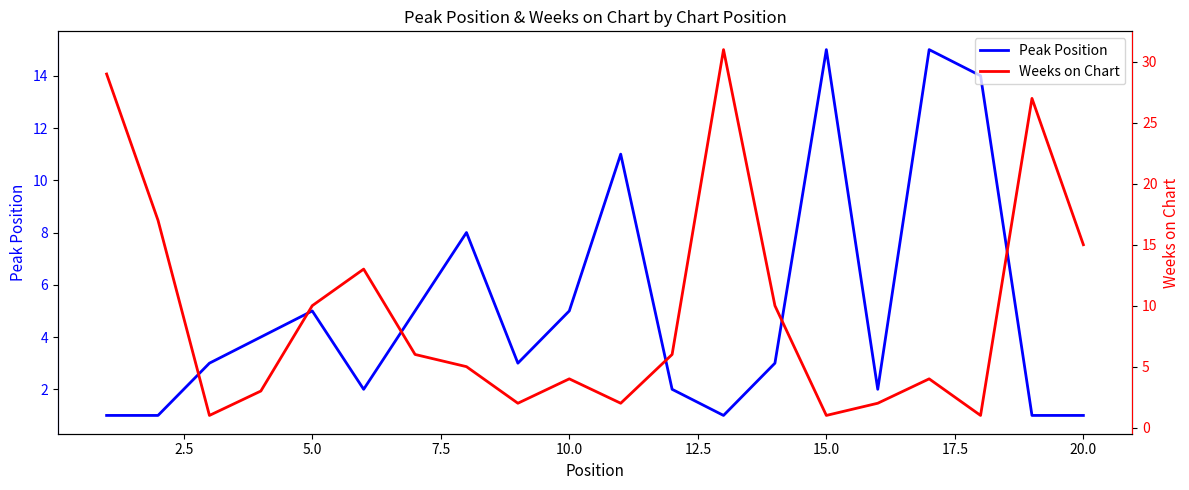

The value of Peak Position at 5.0 is 8. True or false?

False